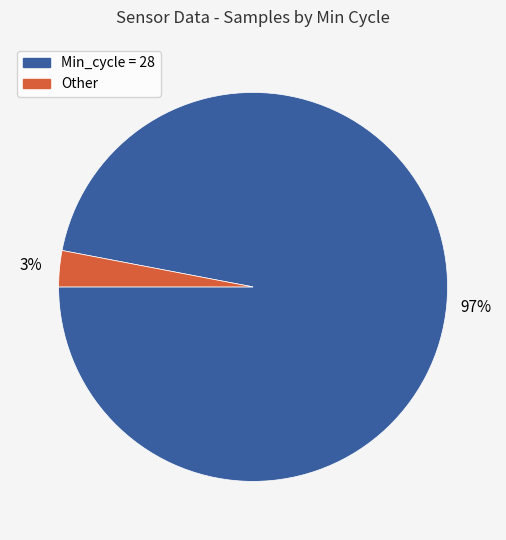

Is there any slice that represents more than half of the pie?

Yes